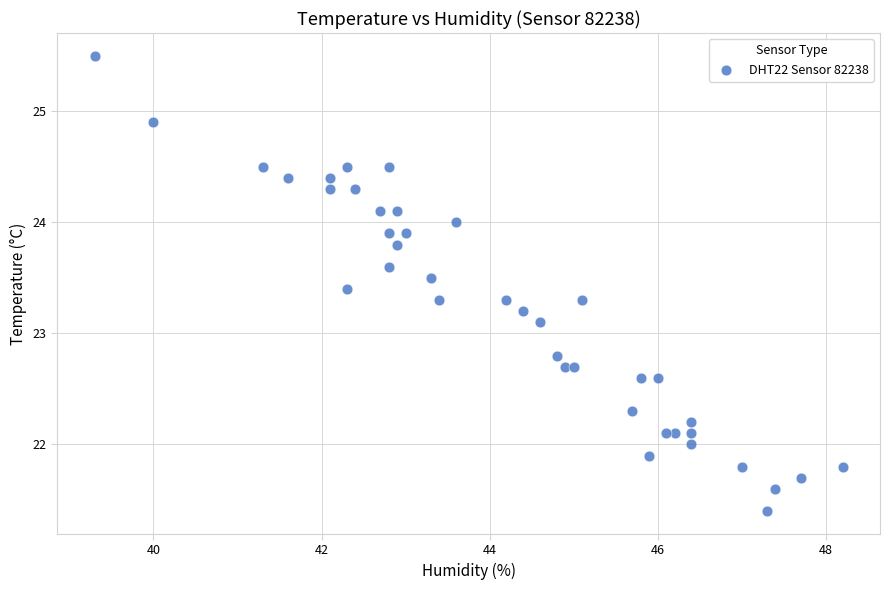

What is the range of Y values (max minus min)?

4.1